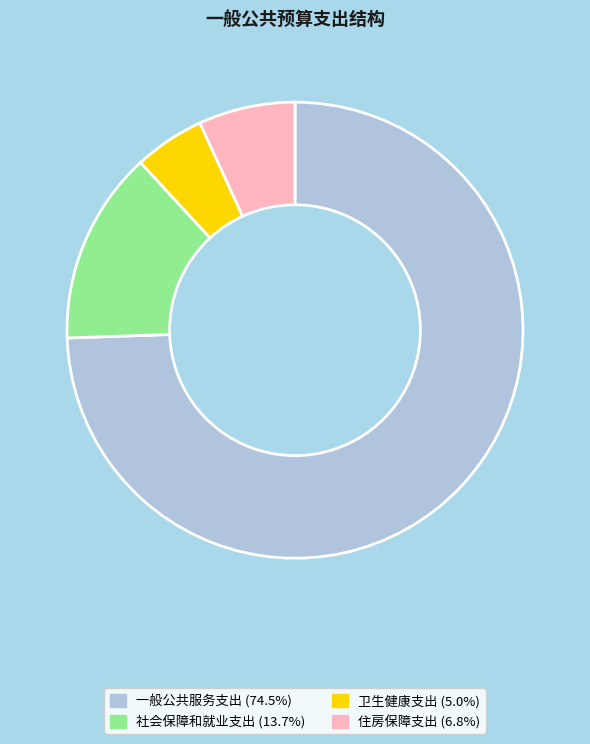

Rank the categories by value from lowest to highest.

卫生健康支出, 住房保障支出, 社会保障和就业支出, 一般公共服务支出